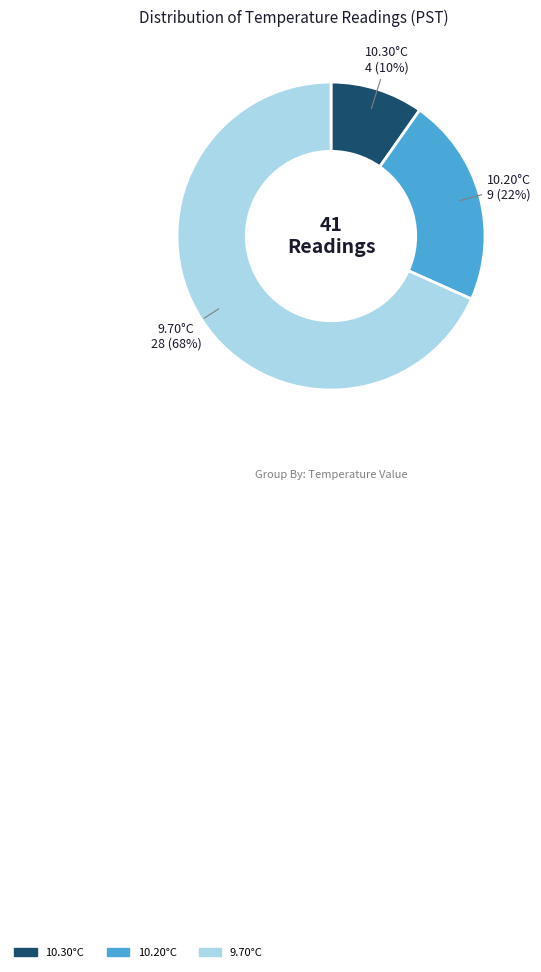

To the nearest percent, what is the average slice percentage?

33%